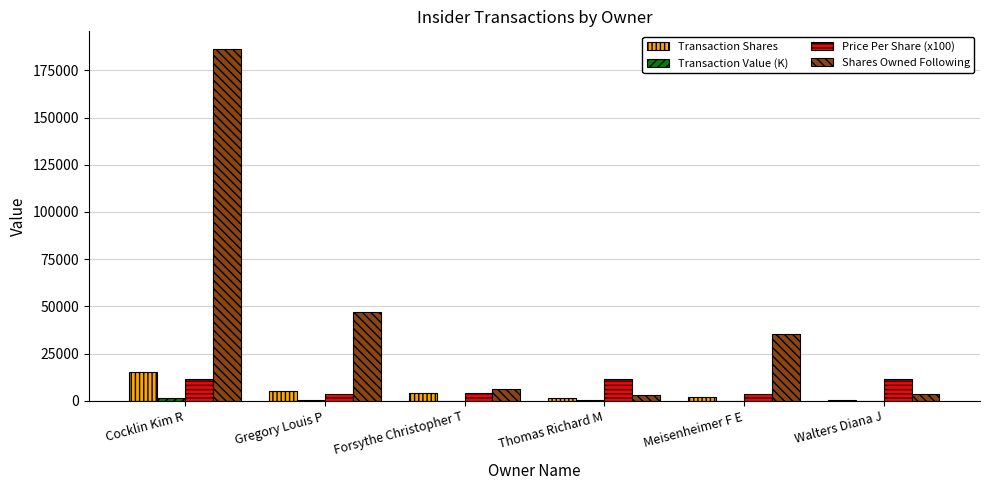

At which category is the sum across all series the highest?

Cocklin Kim R